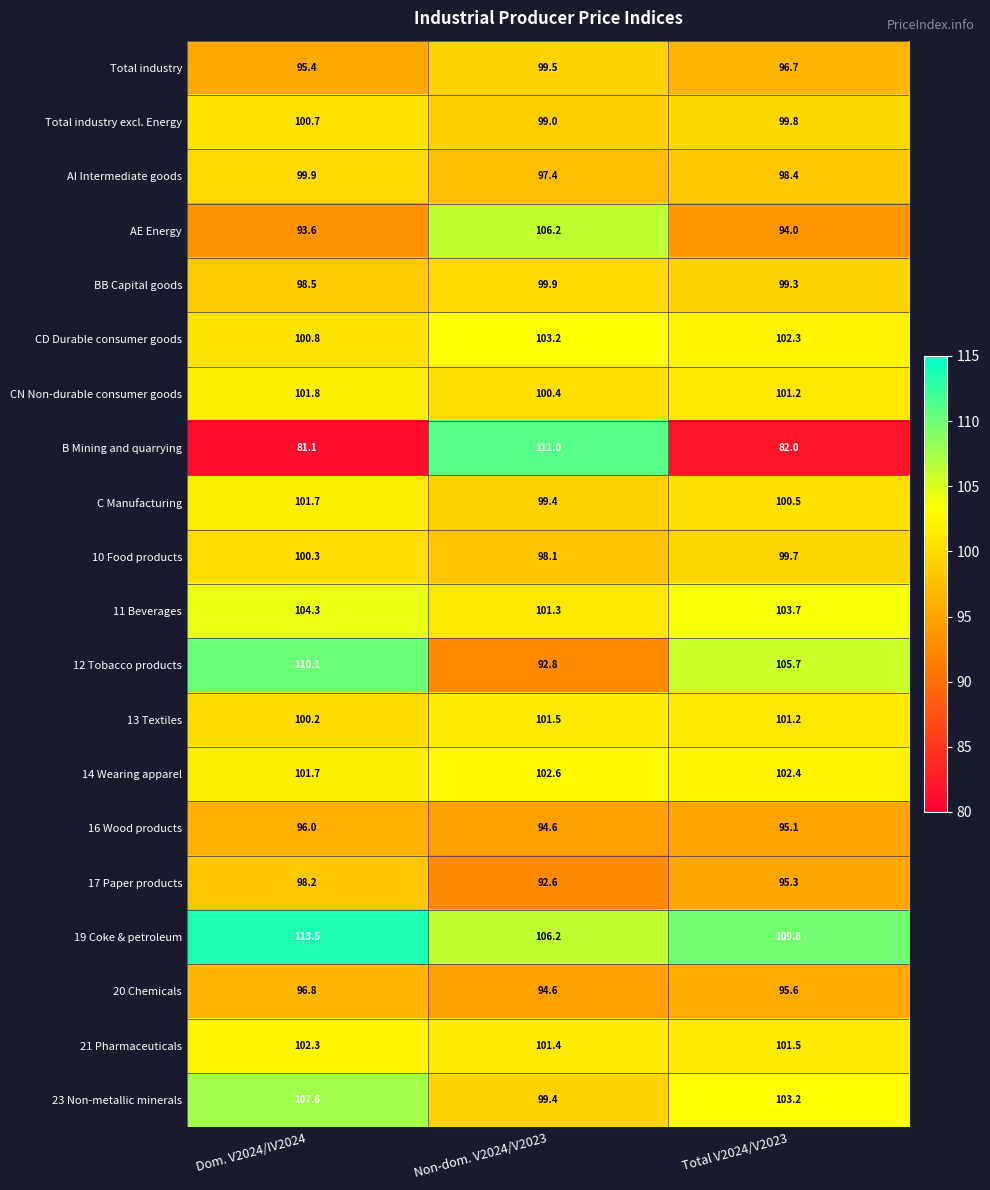

Where is 17 Paper products nearest to the value 95?

Total V2024/V2023